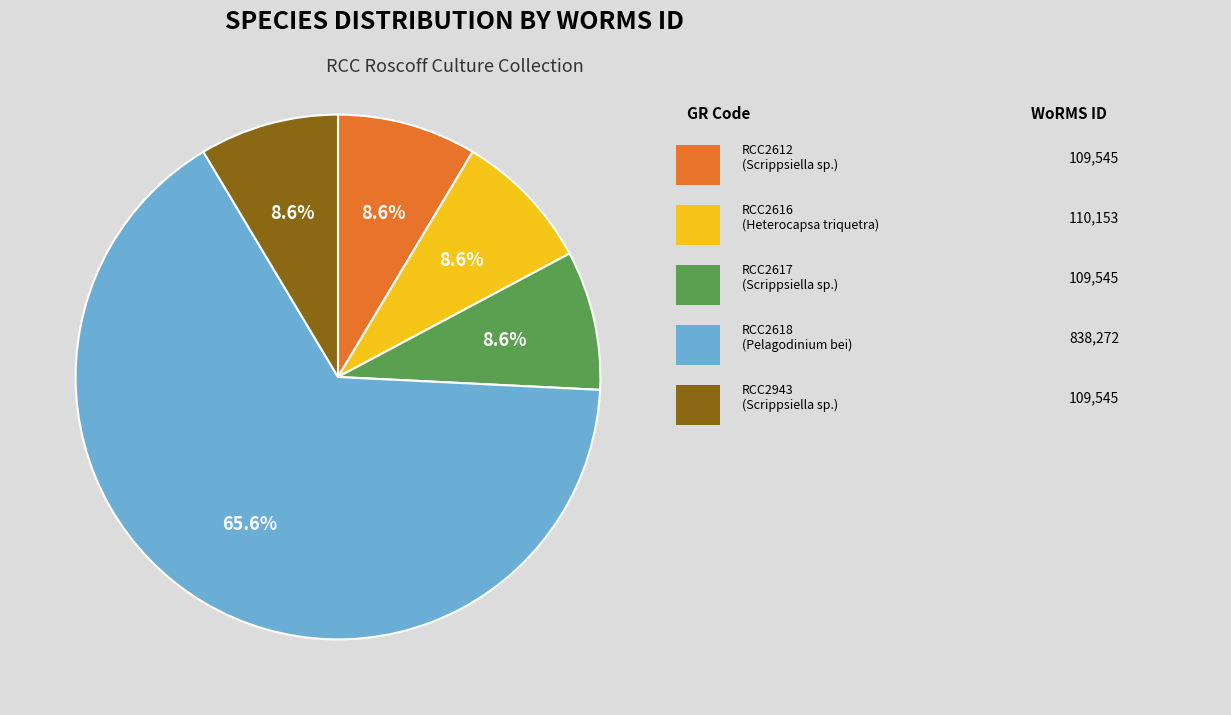

Is there any slice that represents more than half of the pie?

Yes